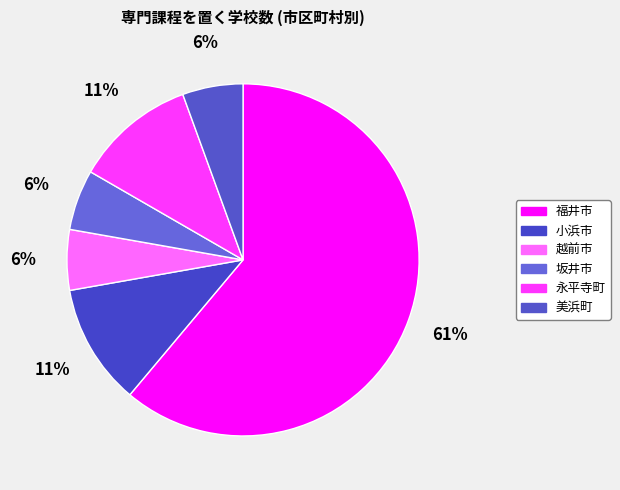

How many slices are in this pie chart?

6